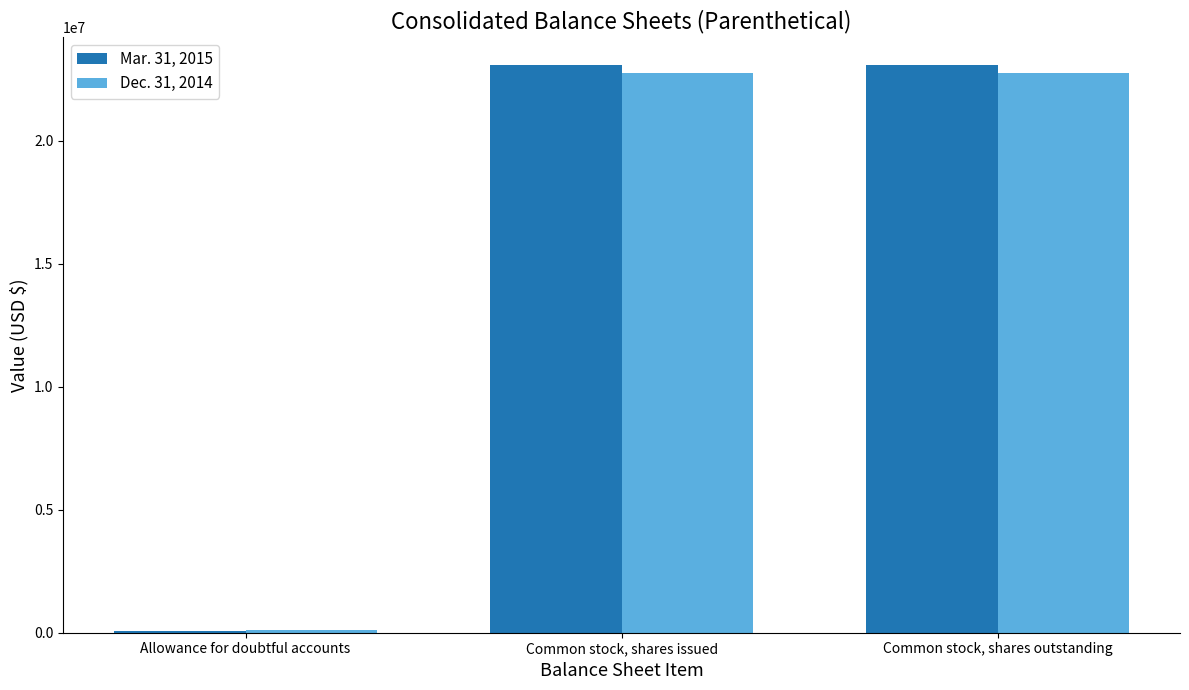

At how many categories does at least one series exceed 18304279?

2